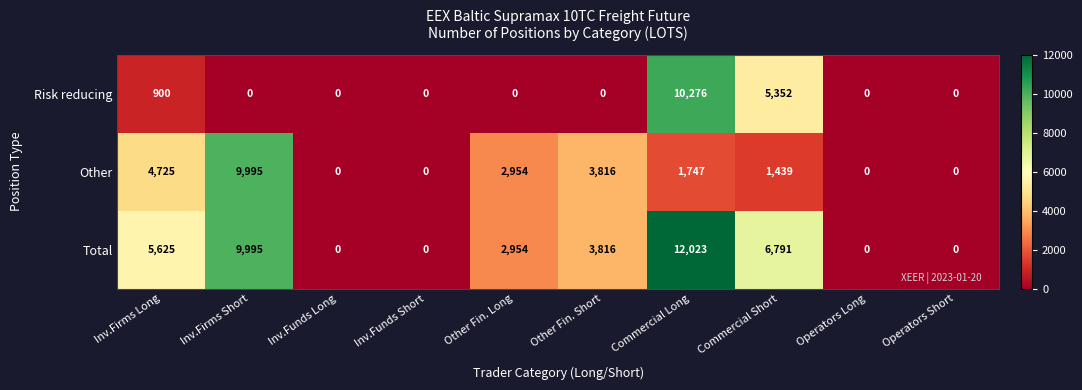

Reading left to right, extract all data points from this chart.

Risk reducing: 900	0	0	0	0	0	10276	5352	0	0
Other: 4725	9995	0	0	2954	3816	1747	1439	0	0
Total: 5625	9995	0	0	2954	3816	12023	6791	0	0